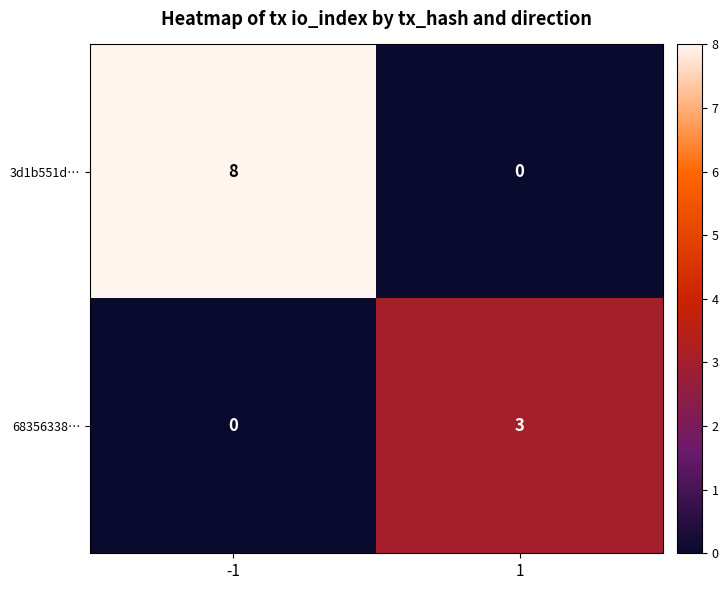

Is it true that 3d1b551d… equals 0 at 1?

True